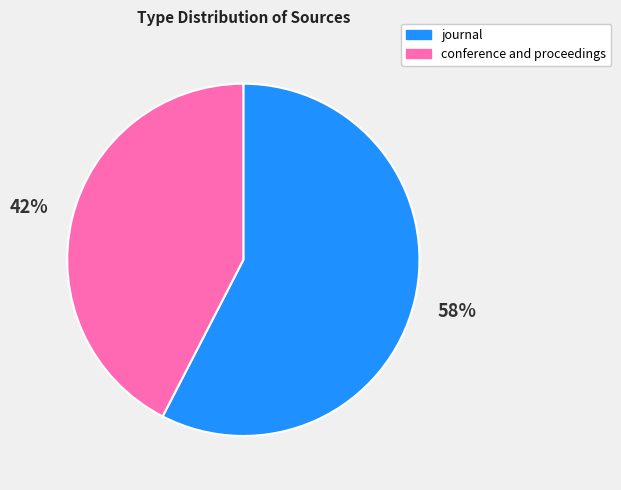

To the nearest percent, what is the average slice percentage?

50%